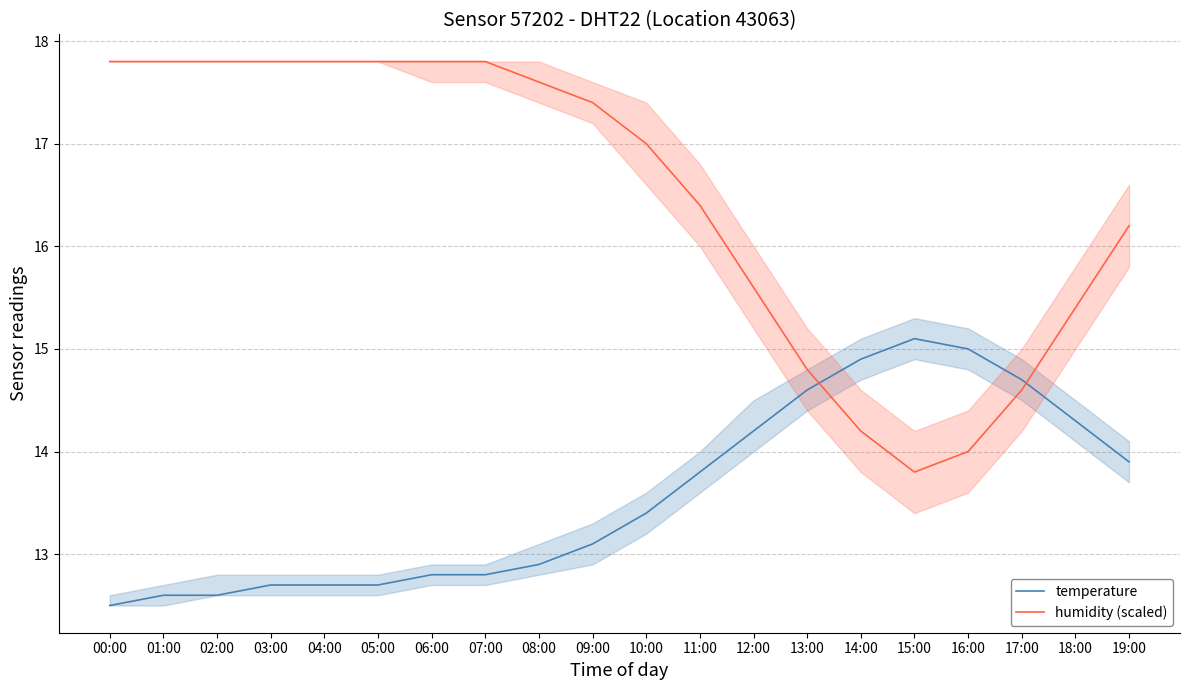

Rank the series at 02:00 from highest to lowest value.

humidity (scaled), temperature